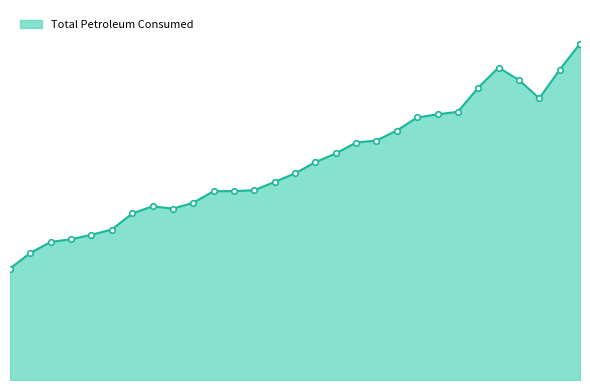

Rank the categories by value from lowest to highest.

1949, 1950, 1951, 1952, 1953, 1954, 1955, 1957, 1956, 1958, 1959, 1960, 1961, 1962, 1963, 1964, 1965, 1966, 1967, 1968, 1969, 1970, 1971, 1975, 1972, 1974, 1976, 1973, 1977